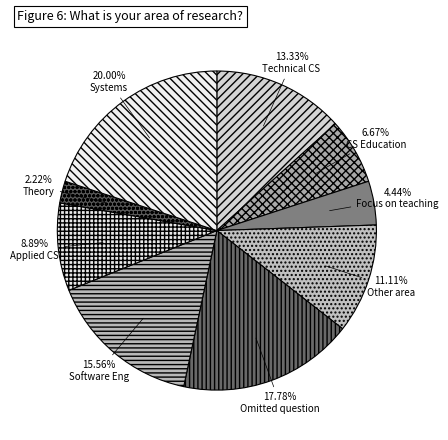

To the nearest percent, what is the average slice percentage?

11%